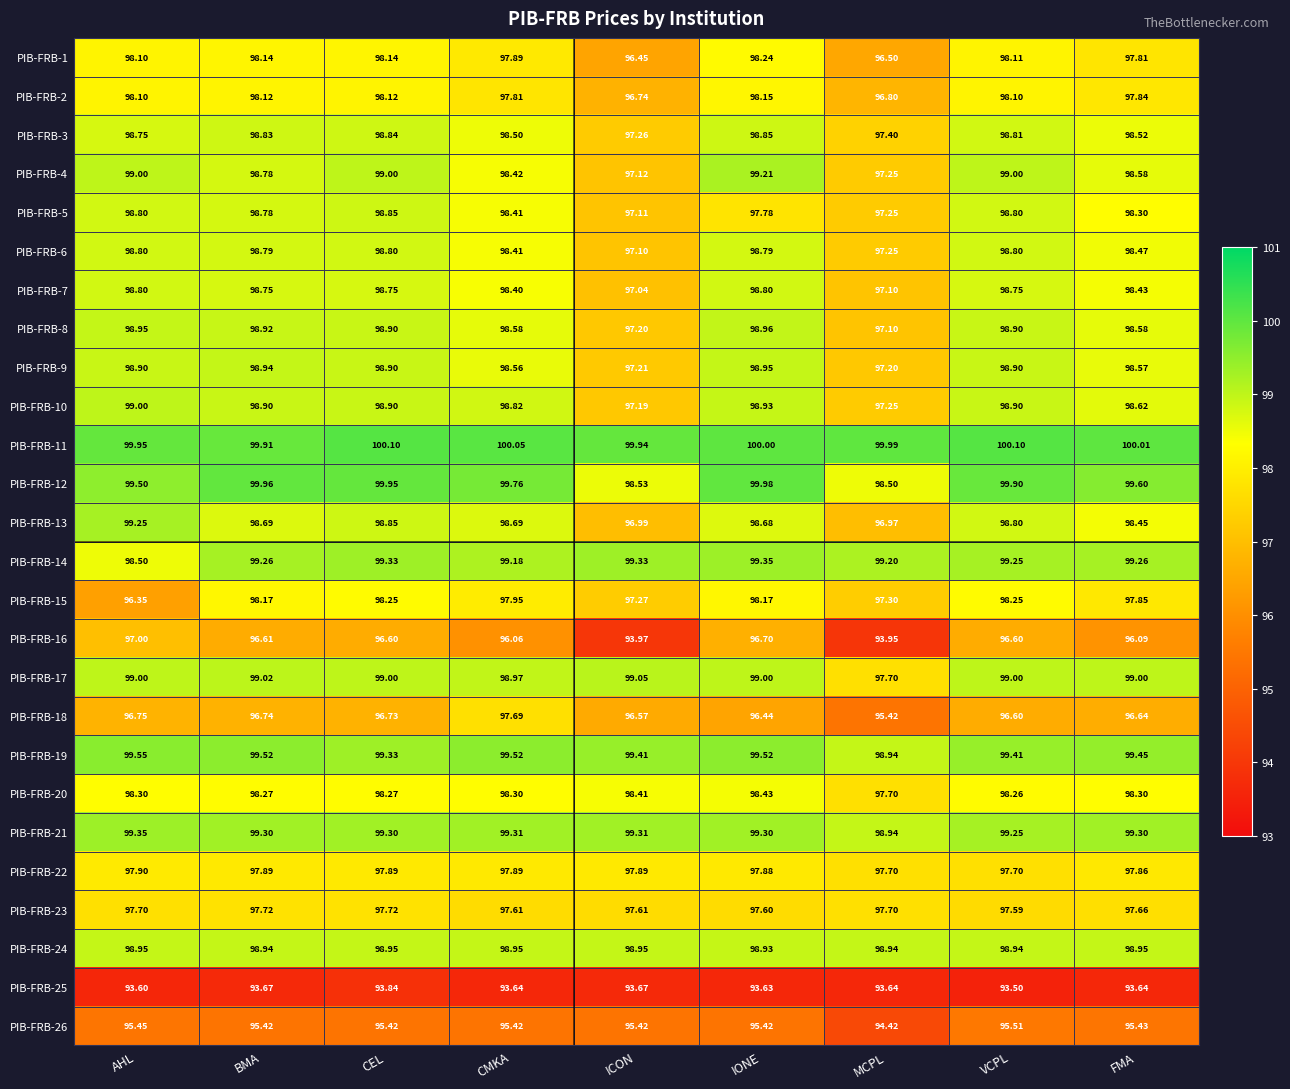

At which label is PIB-FRB-11 closest to 100?

IONE